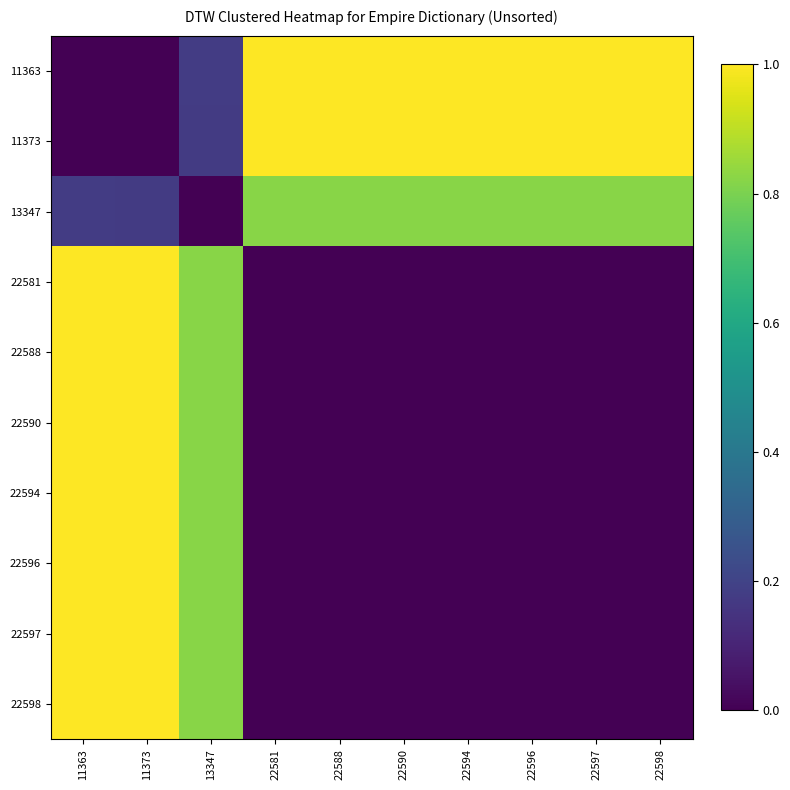

What is the difference between the highest and lowest values at 11373?

1.0